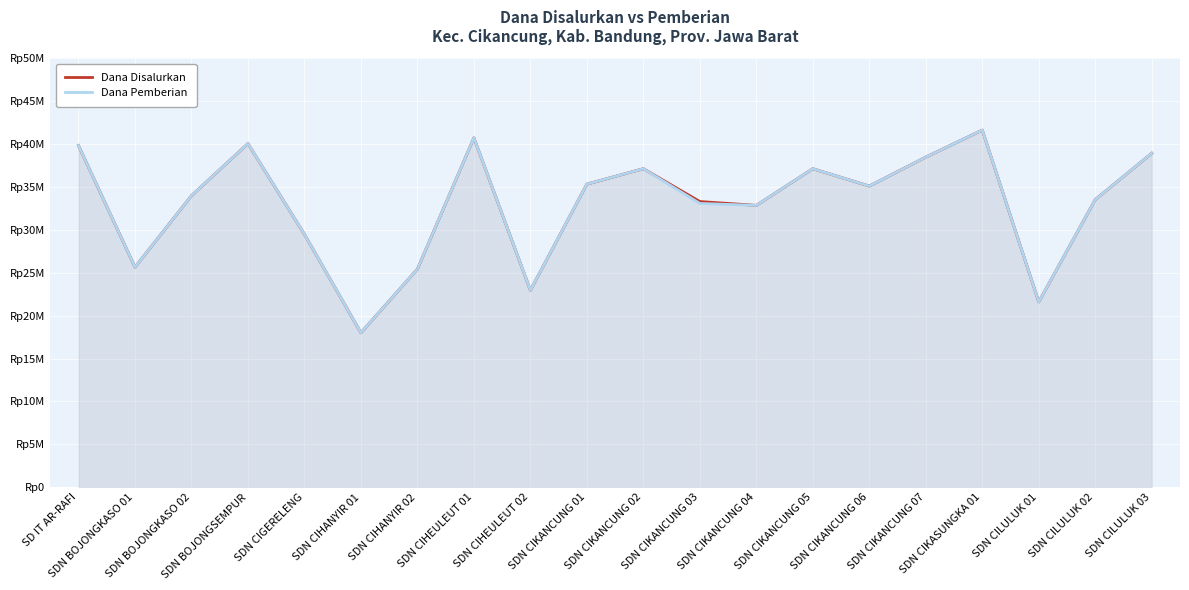

What is the lowest value of the Dana Disalurkan series?

18000000